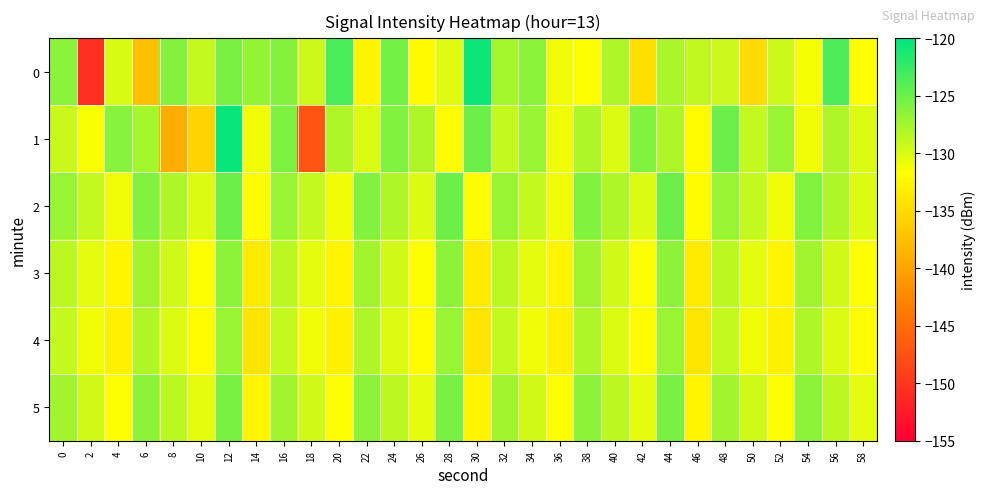

What is the total value across all series at 32?

-768.6